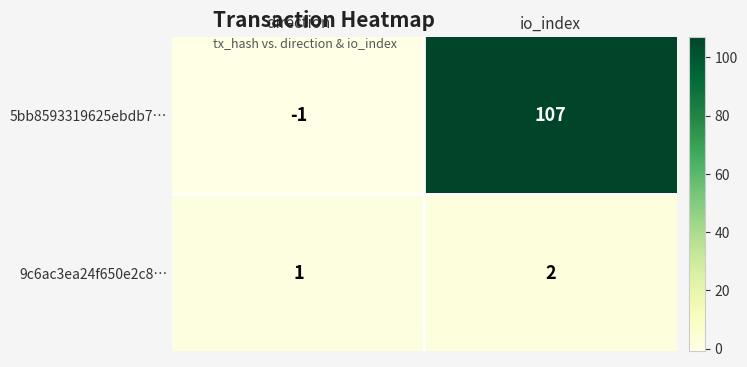

What is the spread (max minus min) of values at direction?

2